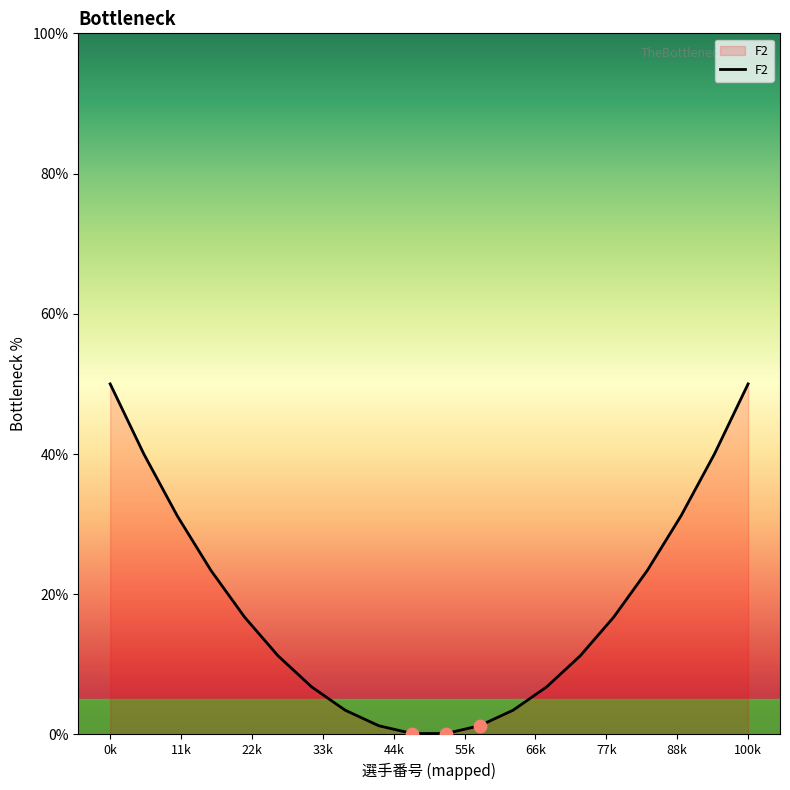

What is the greatest value displayed?

50.0